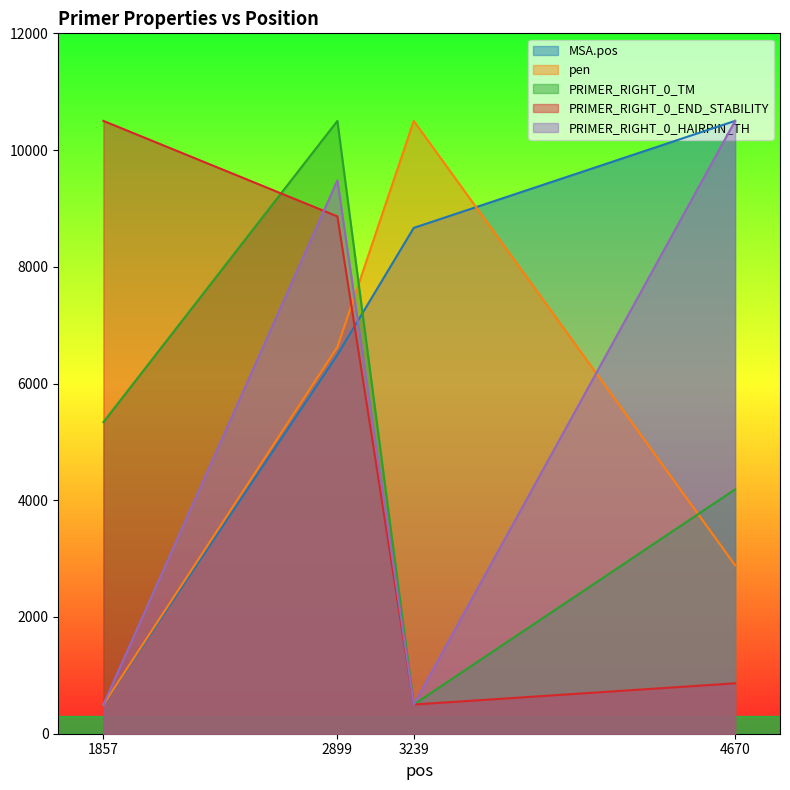

What is the sum of all PRIMER_RIGHT_0_TM values?

20524.3